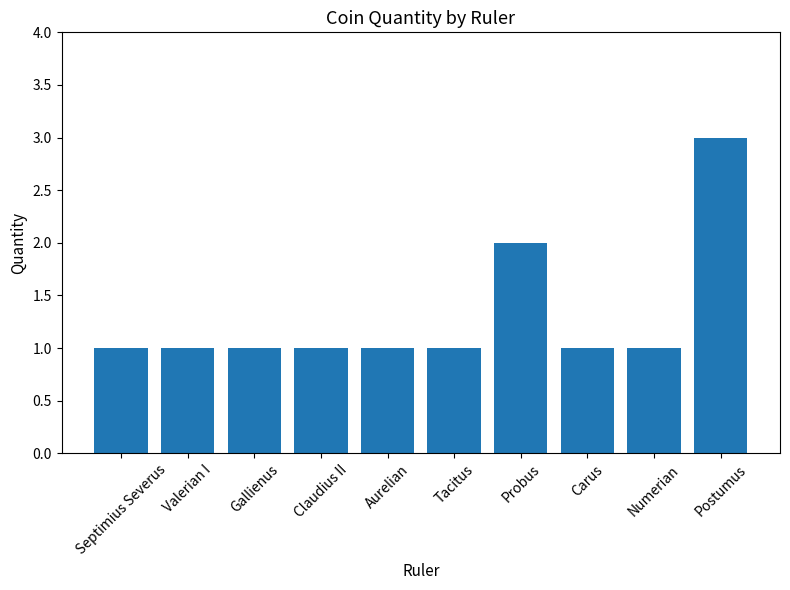

What is the difference between the maximum and second lowest values?

2